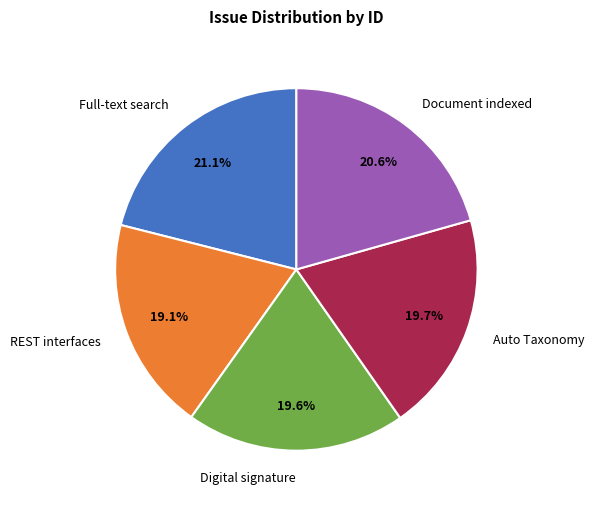

Is the sum of Full-text search and Document indexed greater than half?

No